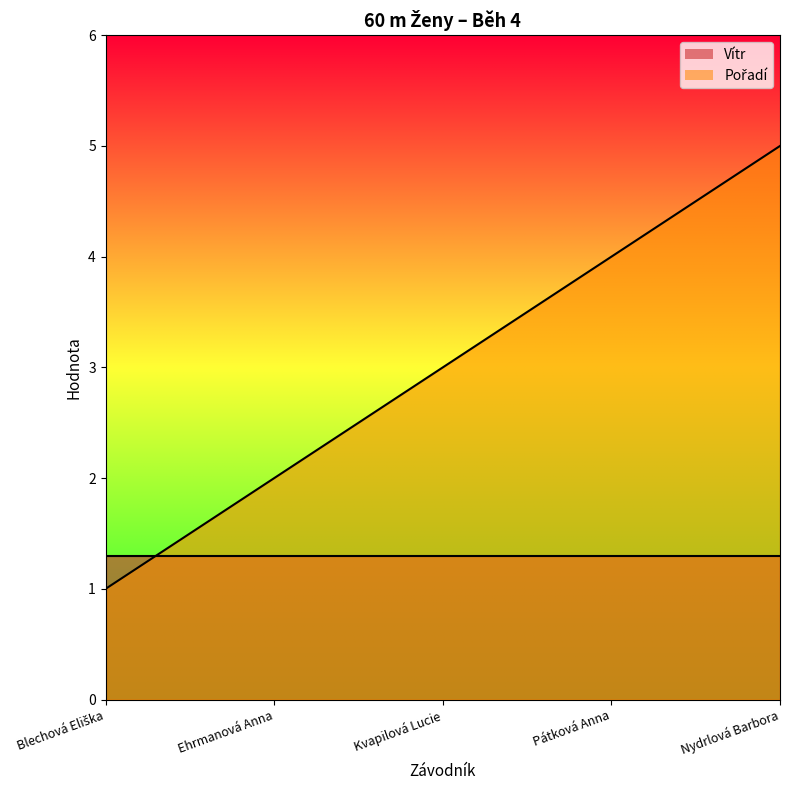

What is the greatest value displayed?

5